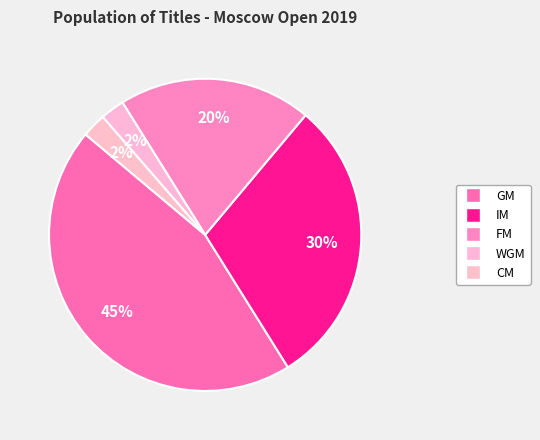

Count the number of slices in the pie.

5